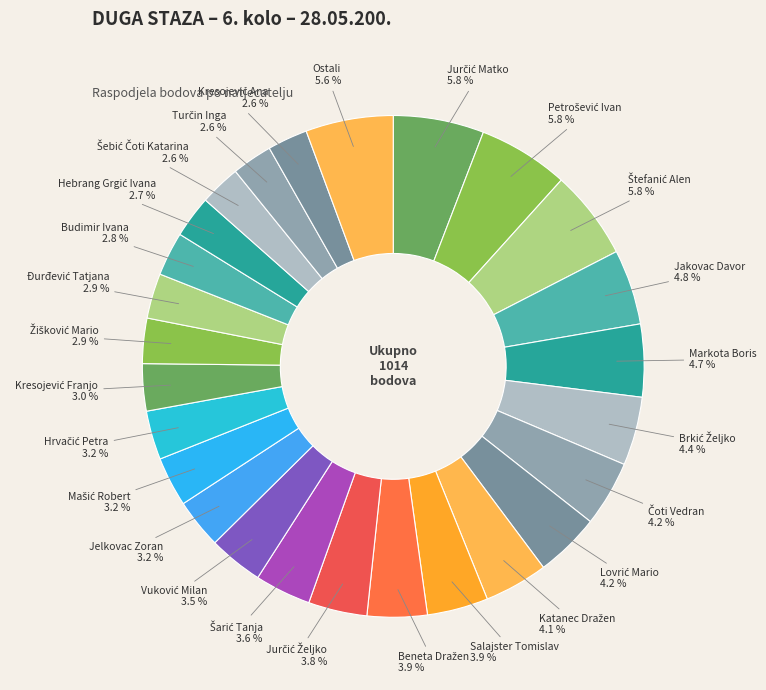

Is there any slice that represents more than half of the pie?

No